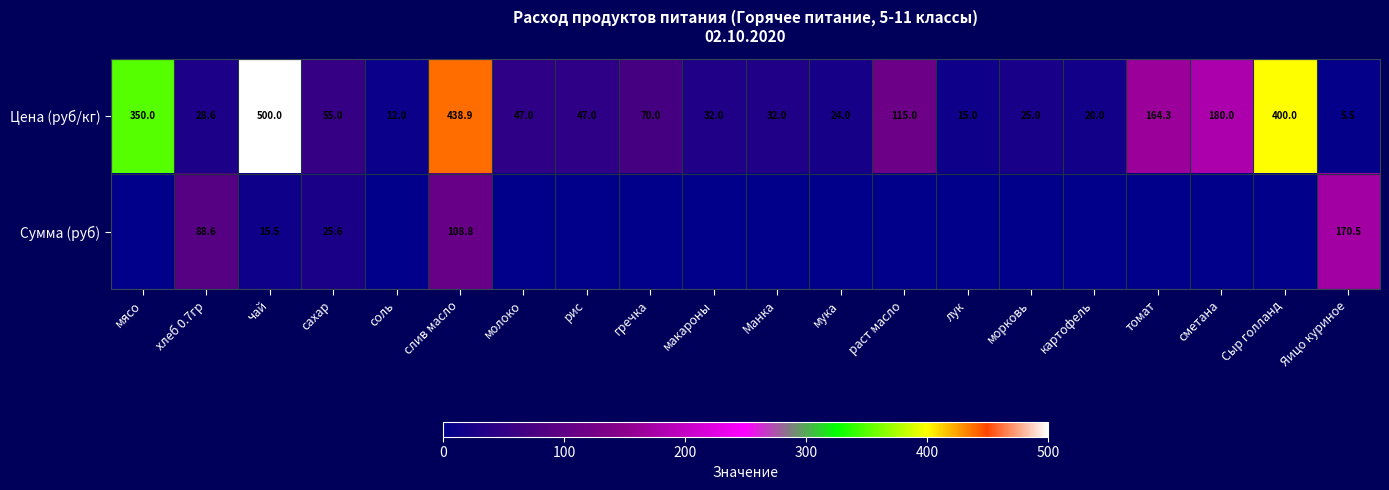

What is the spread (max minus min) of values at чай?

484.5